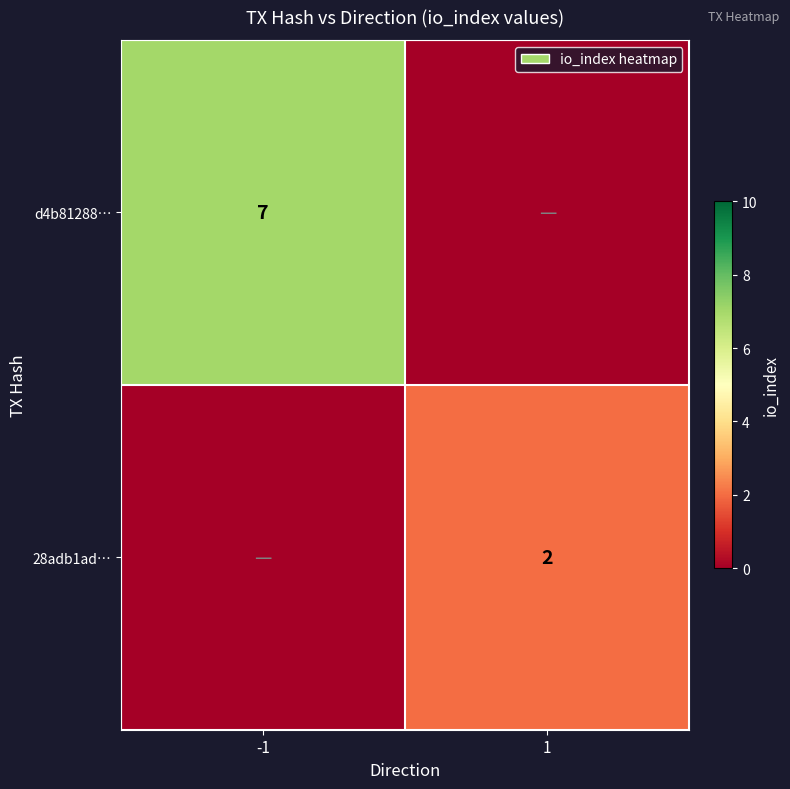

Is the value of d4b81288… at -1 greater than the value of 28adb1ad… at 1?

Yes